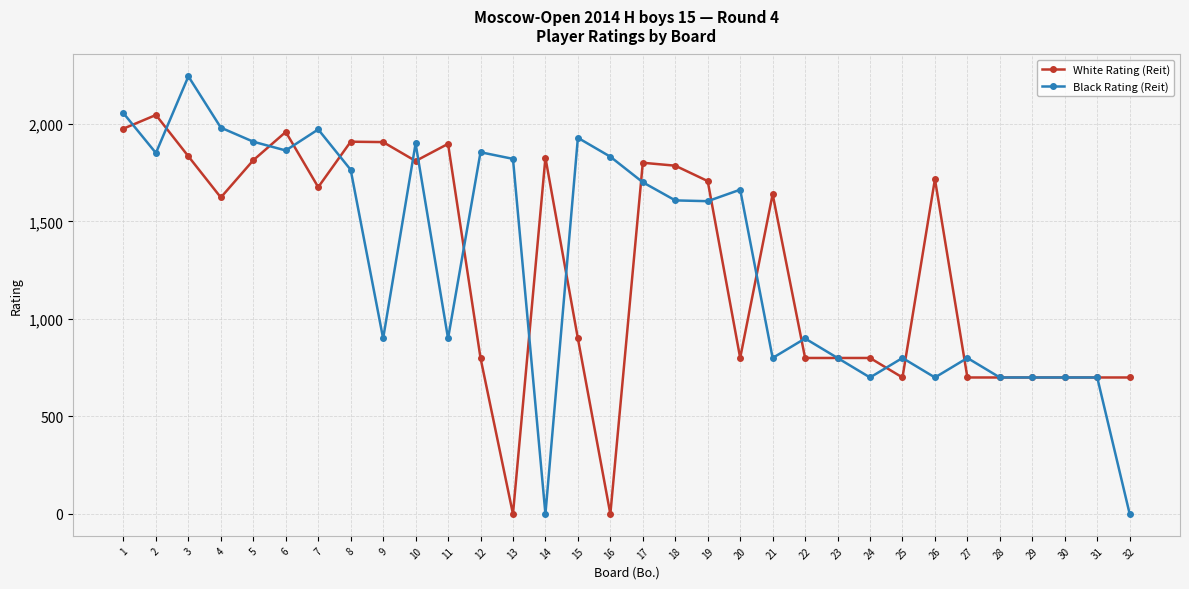

True or false: Black Rating (Reit) has more than 1 points higher than both neighbors.

True